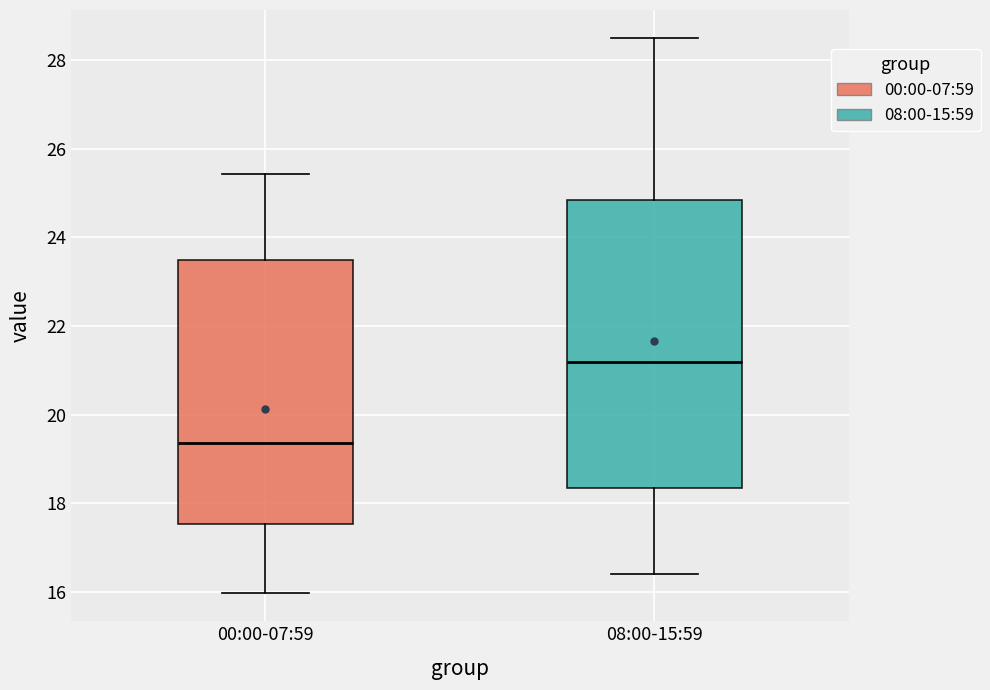

Which box is the tallest, from its lower edge to its upper edge?

08:00-15:59